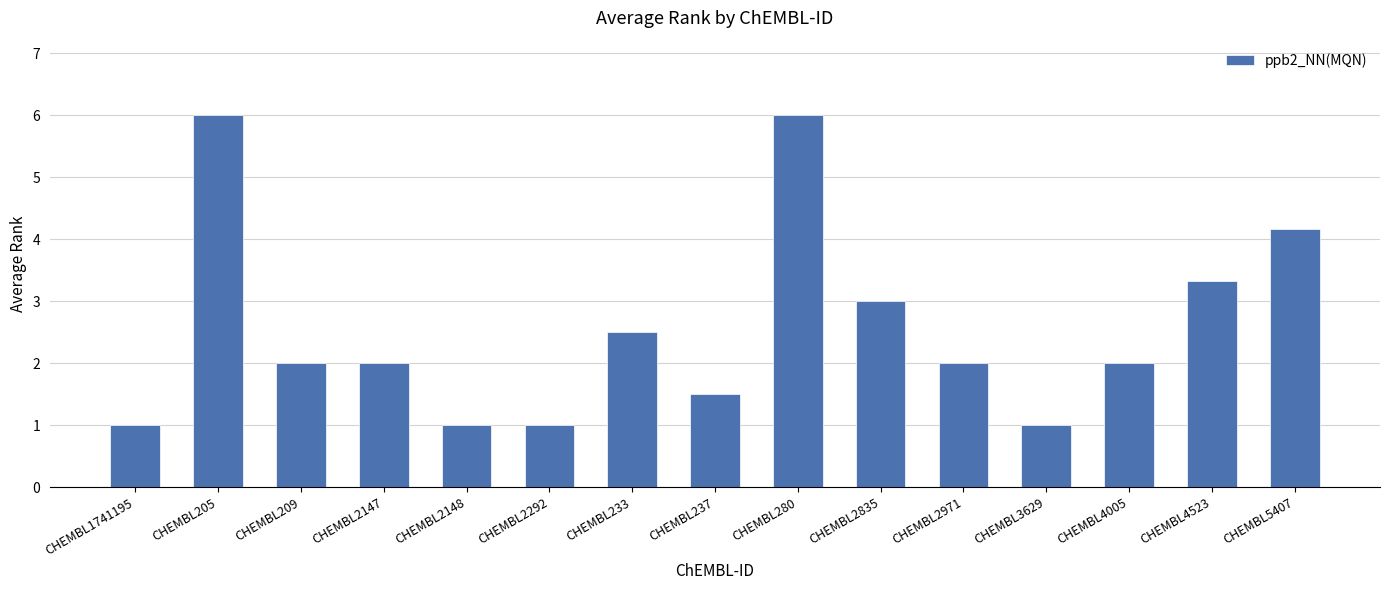

What is the change in value from CHEMBL205 to CHEMBL2148?

-5.0